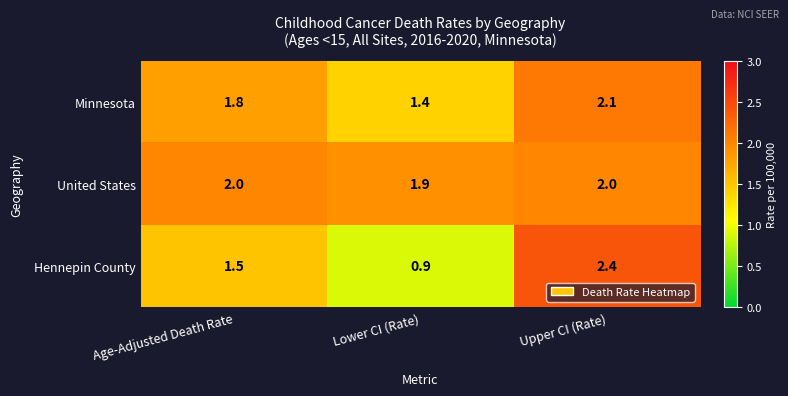

Reading left to right, what are all the values shown in this chart?

Minnesota: 1.8	1.4	2.1
United States: 2.0	1.9	2.0
Hennepin County: 1.5	0.9	2.4